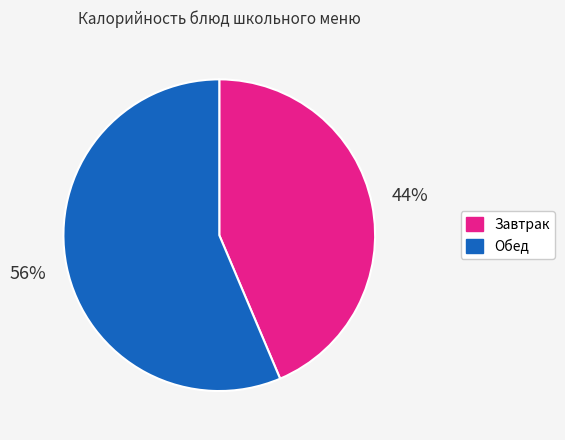

Count the number of slices in the pie.

2